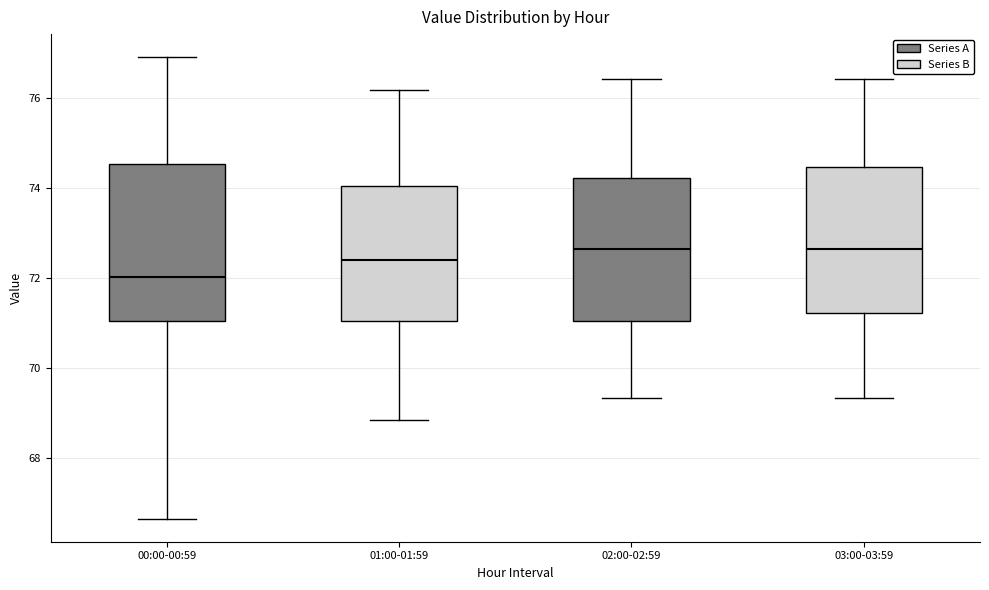

Reading left to right, read every box against the y-axis: the position of its median line, the range the box covers, and the ends of its whiskers. The values are not printed on the chart, so give them approximately, as read against the axis.

00:00-00:59: median 72.0, box 71.0 to 74.6, whiskers 66.6 to 77.0
01:00-01:59: median 72.4, box 71.0 to 74.0, whiskers 68.8 to 76.2
02:00-02:59: median 72.6, box 71.0 to 74.2, whiskers 69.4 to 76.4
03:00-03:59: median 72.6, box 71.2 to 74.4, whiskers 69.4 to 76.4